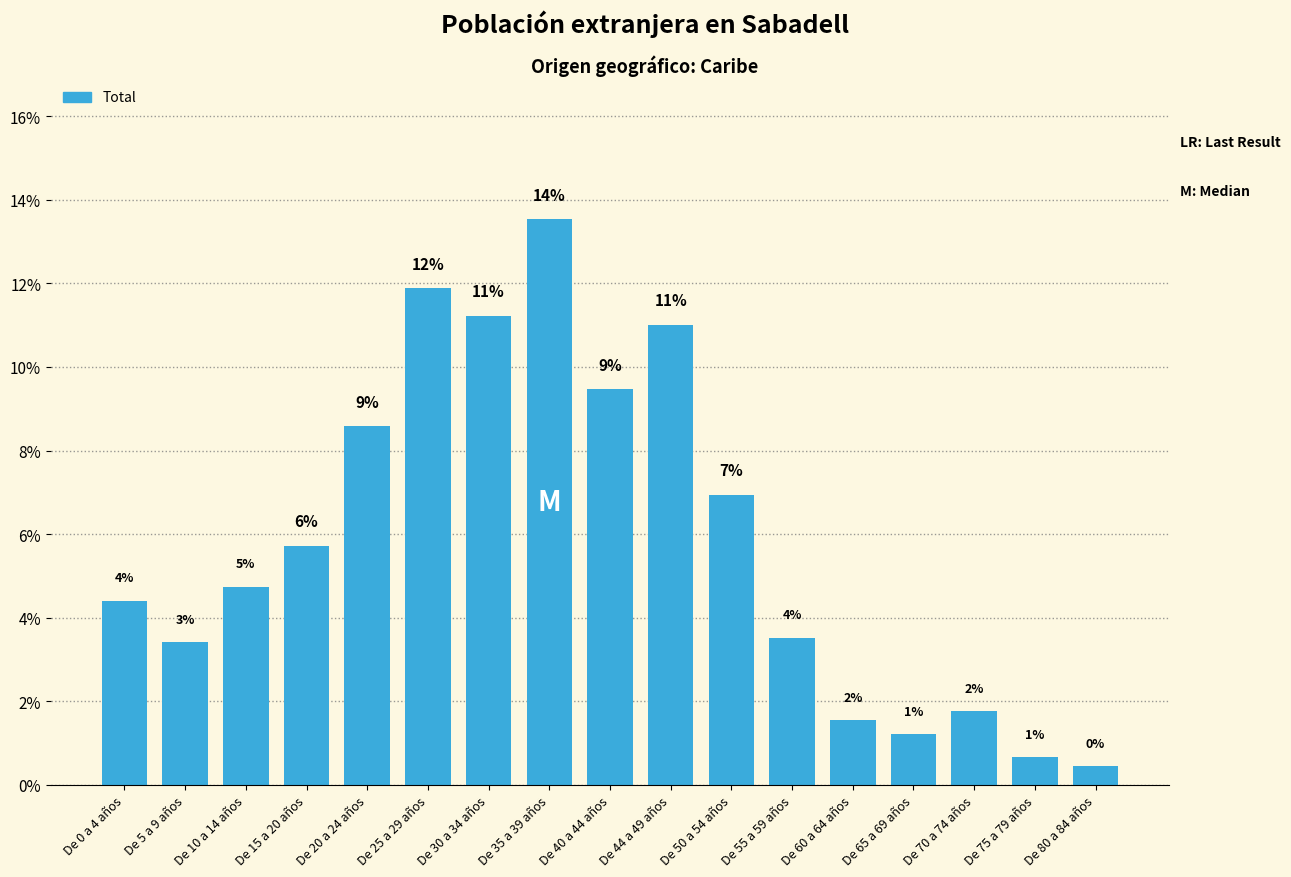

Does the chart contain any negative values?

No